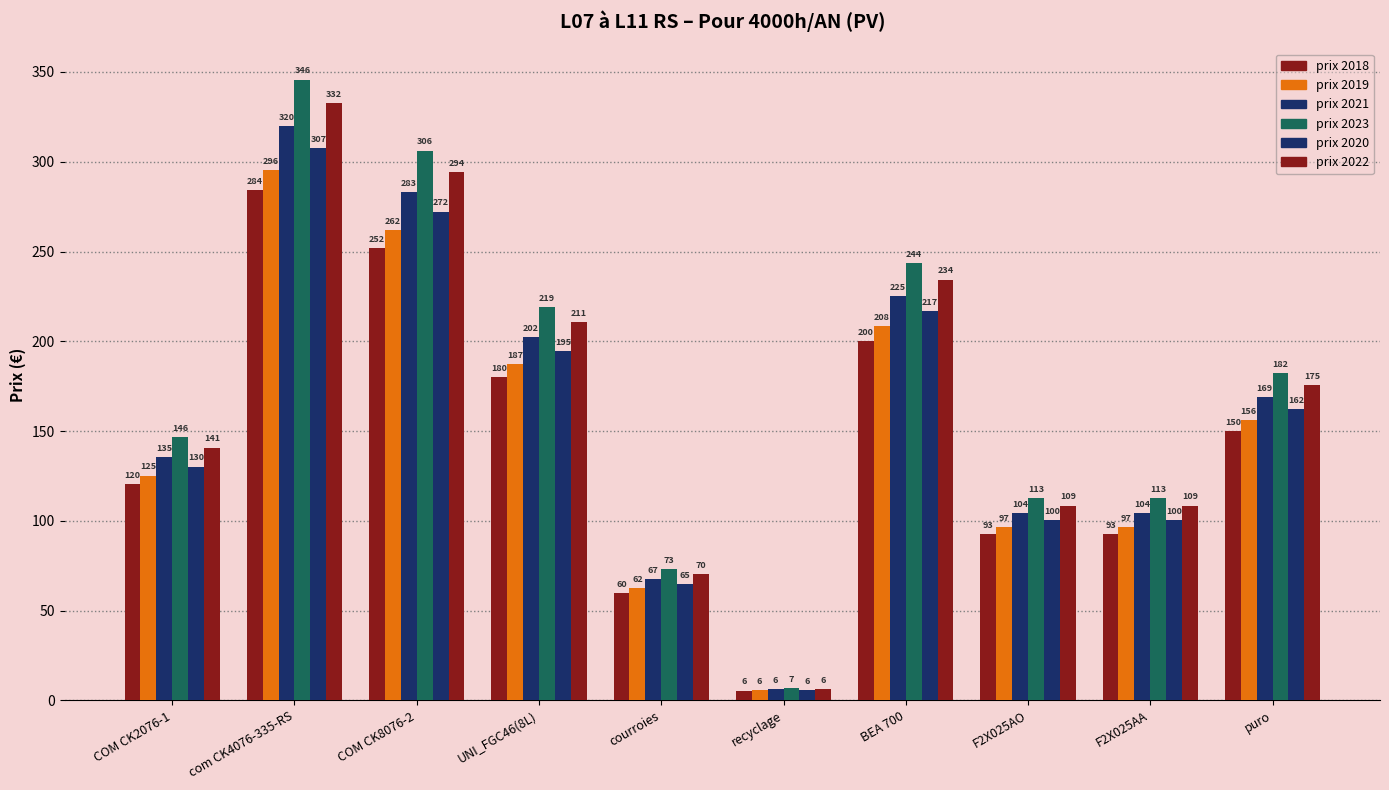

Does the chart contain stacked bars?

No